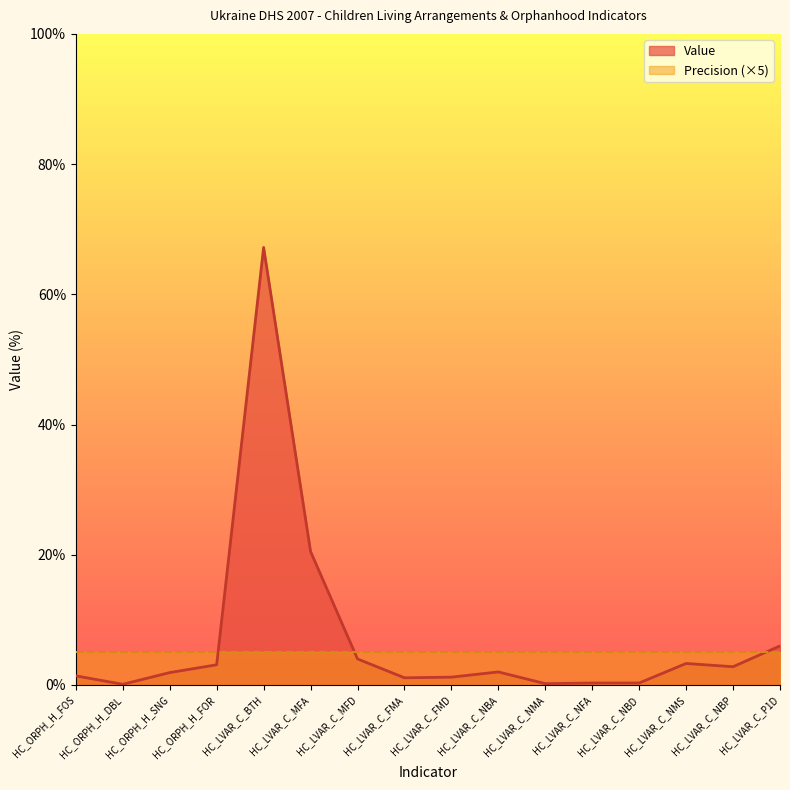

Which category has the highest value across all series?

HC_LVAR_C_BTH